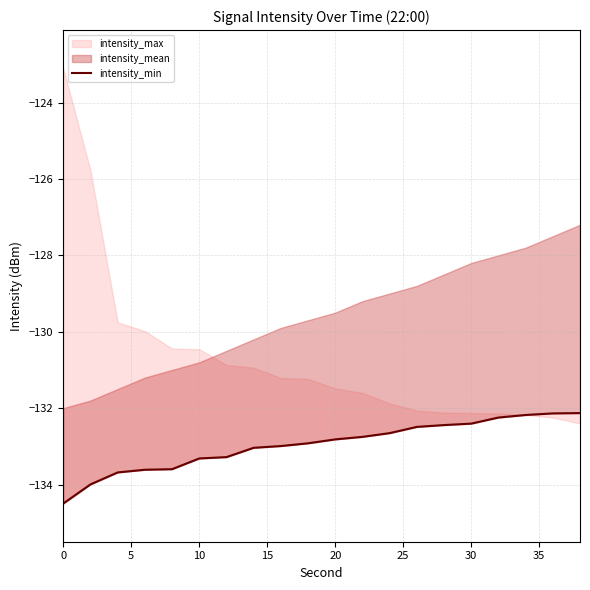

True or false: the data has more than 1 interior local peaks.

False